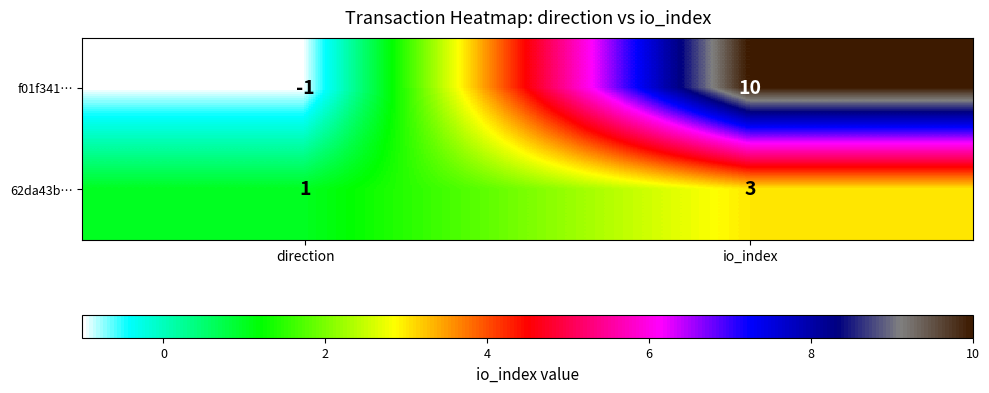

The value of 62da43b… at direction is 1. True or false?

True